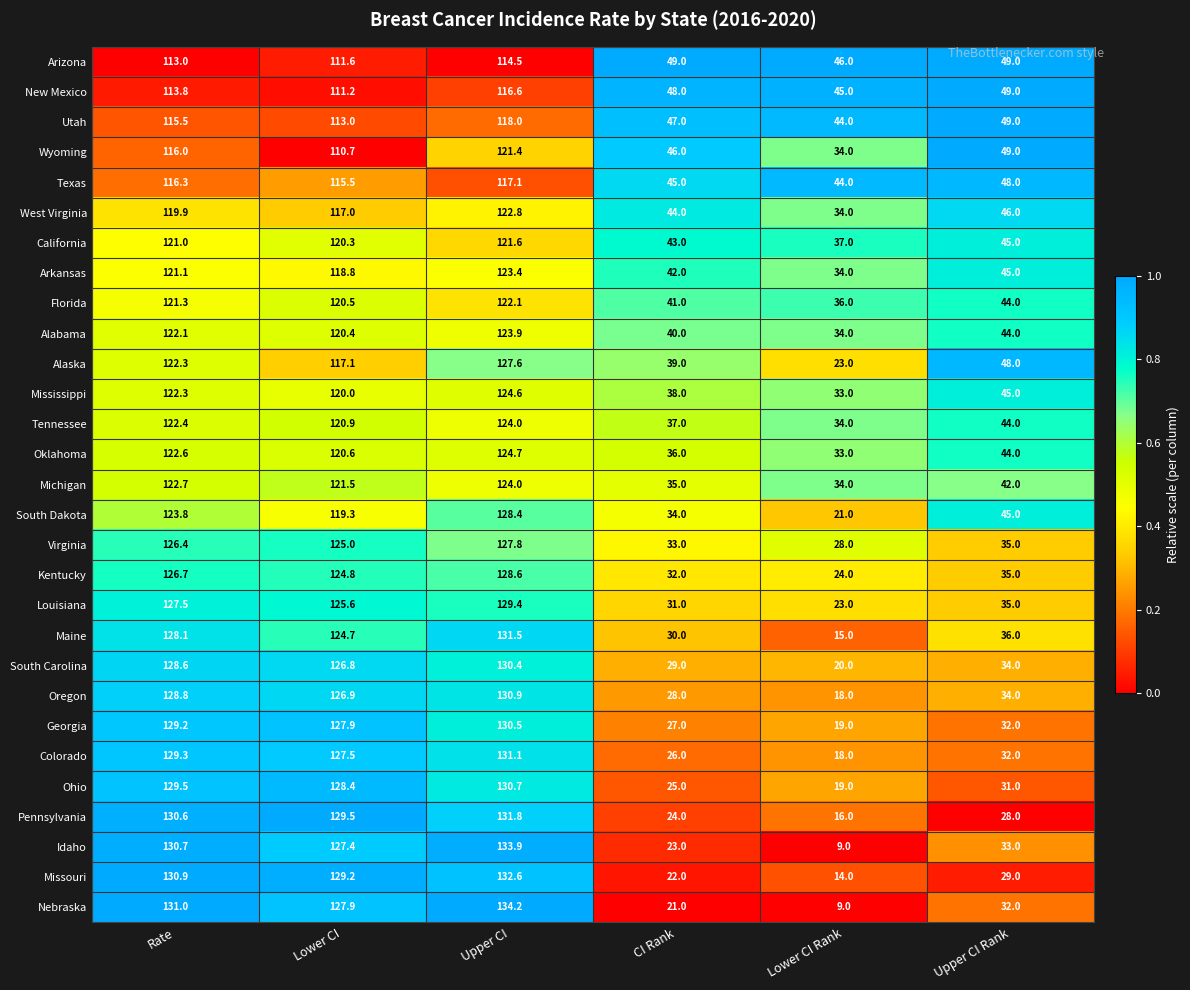

What is the sum of all Pennsylvania values?

459.9